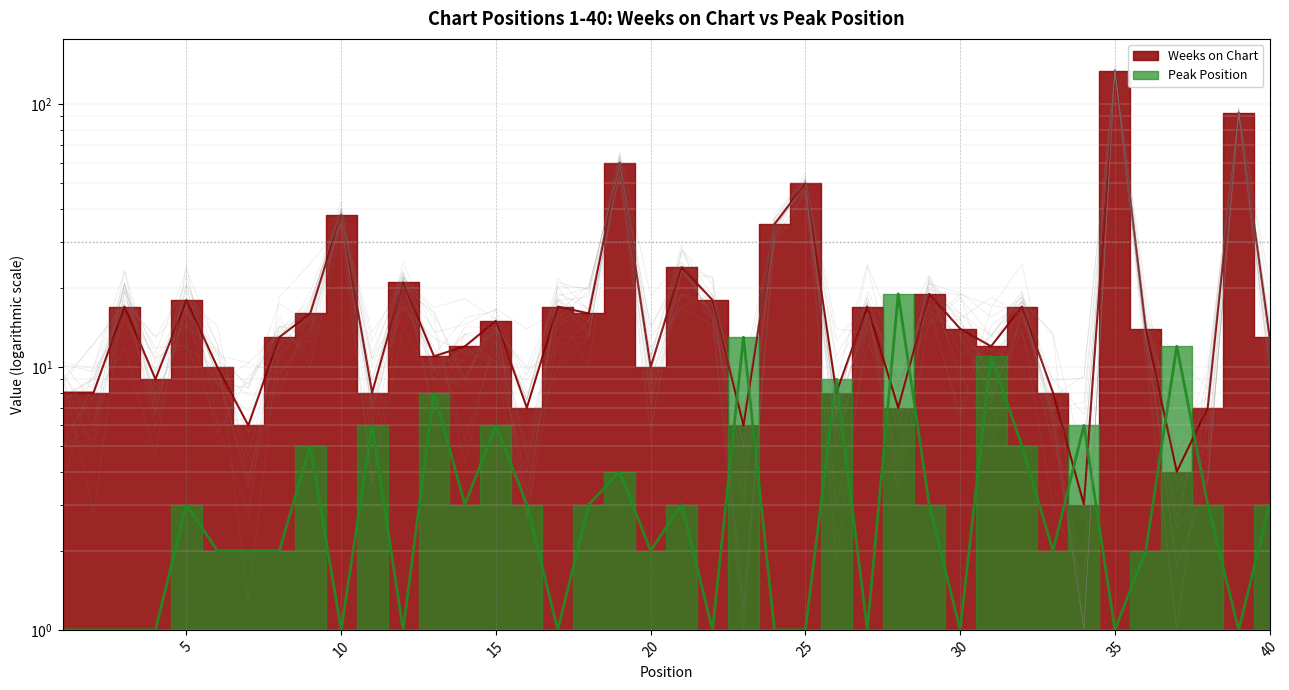

What is the sum of the Weeks on Chart values at 20 and 10?

48